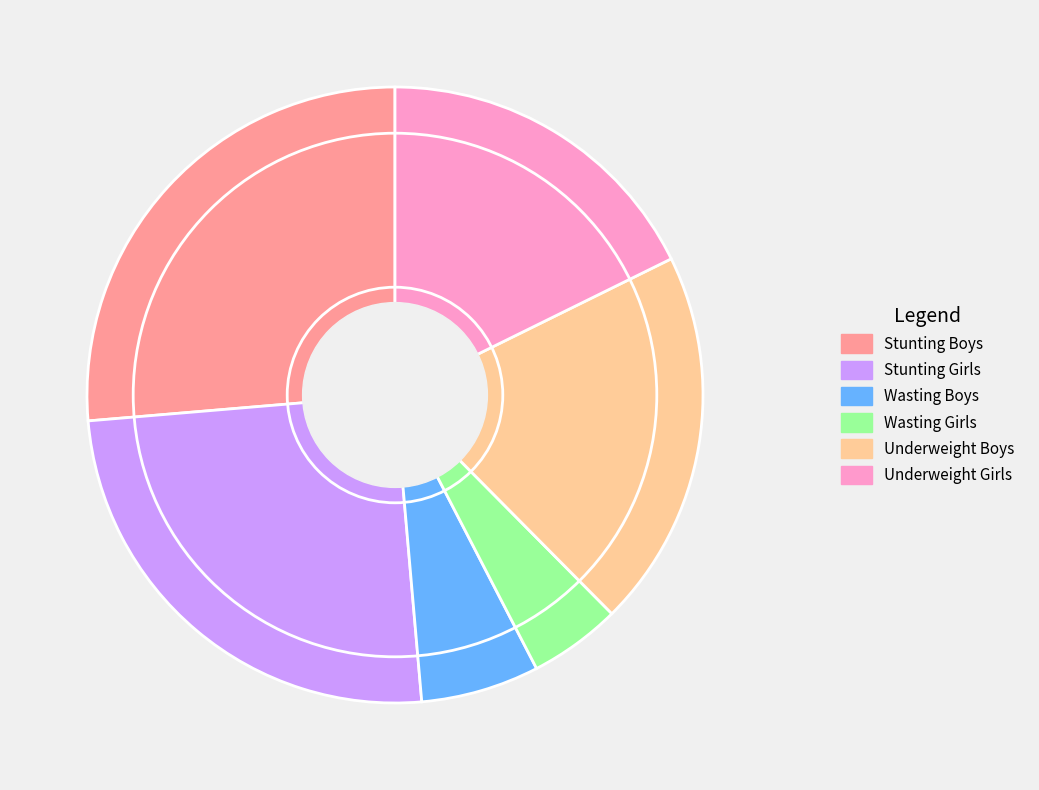

Does Underweight Girls represent more than half of the total?

No